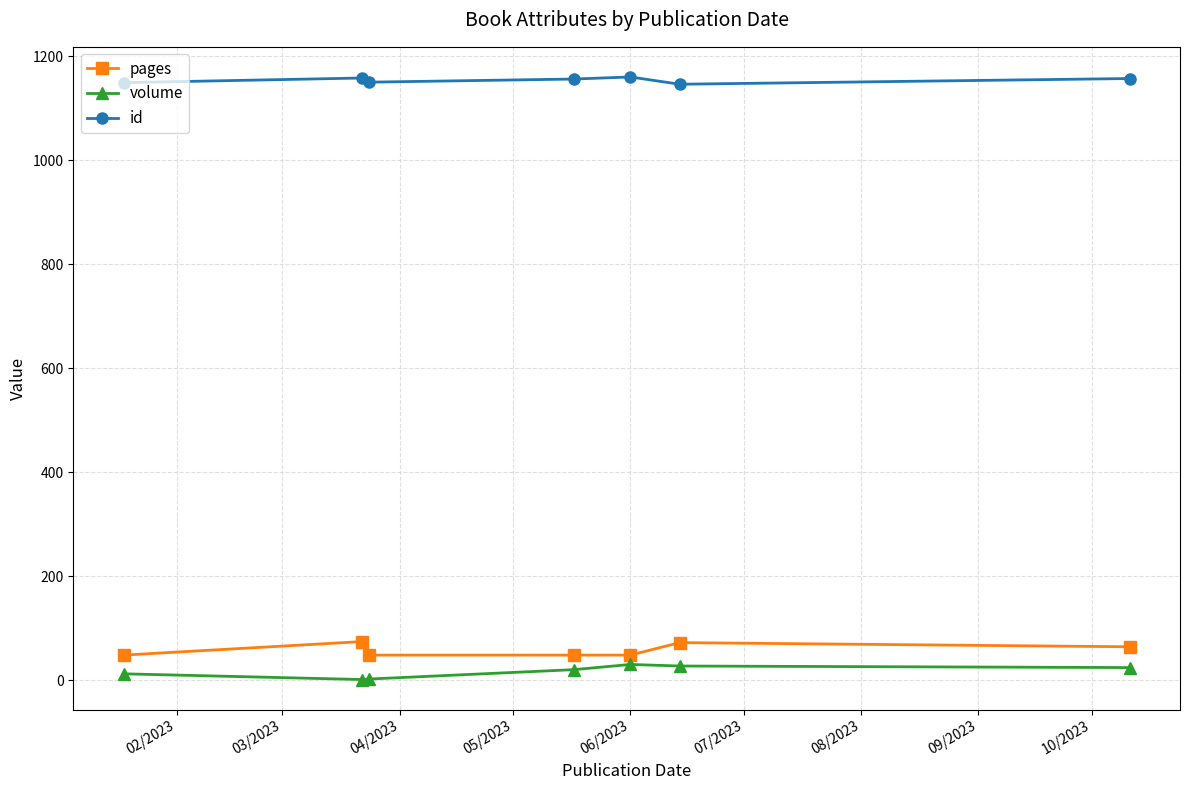

At how many categories does at least one series exceed 735?

7